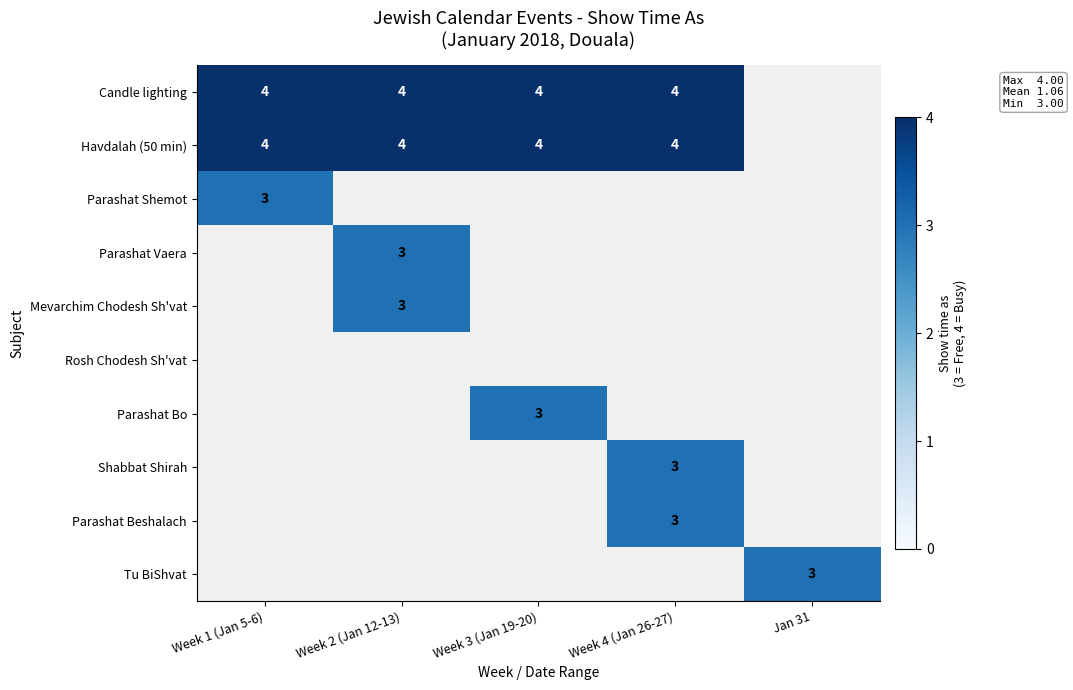

The Havdalah (50 min) series shows 4 at Week 1 (Jan 5-6). True or false?

True